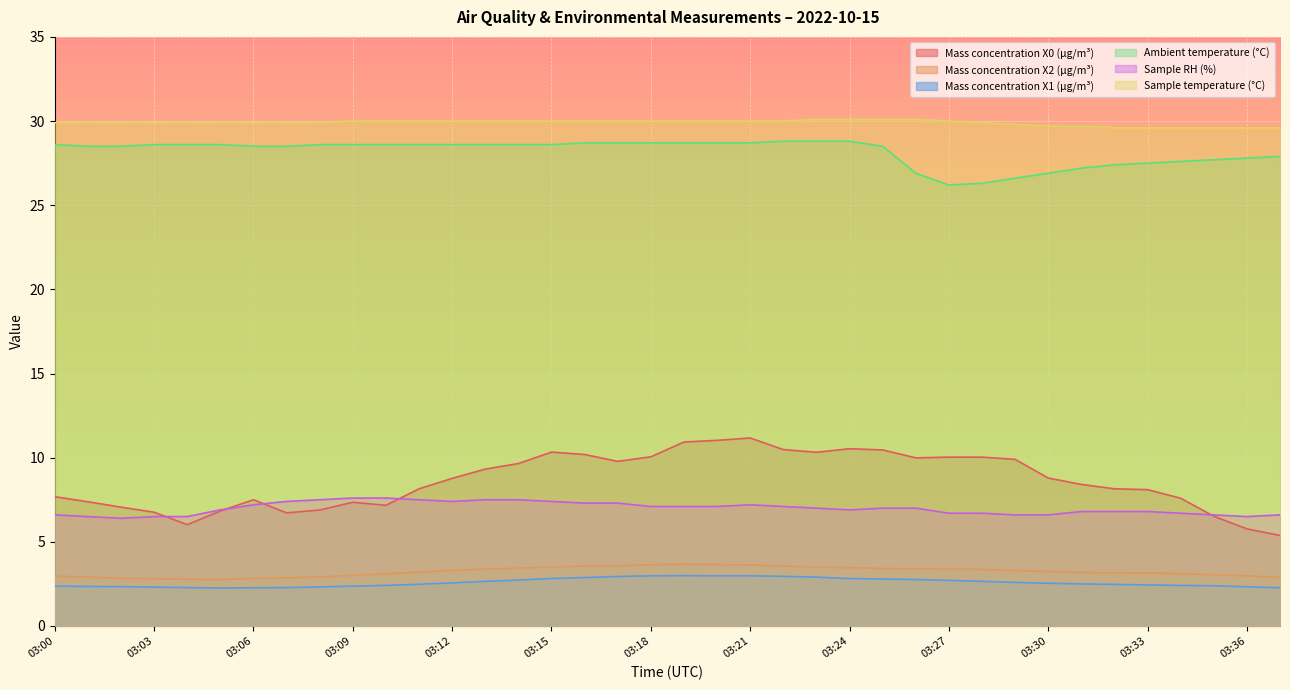

Which series has the widest spread of values?

Mass concentration X0 (μg/m³)